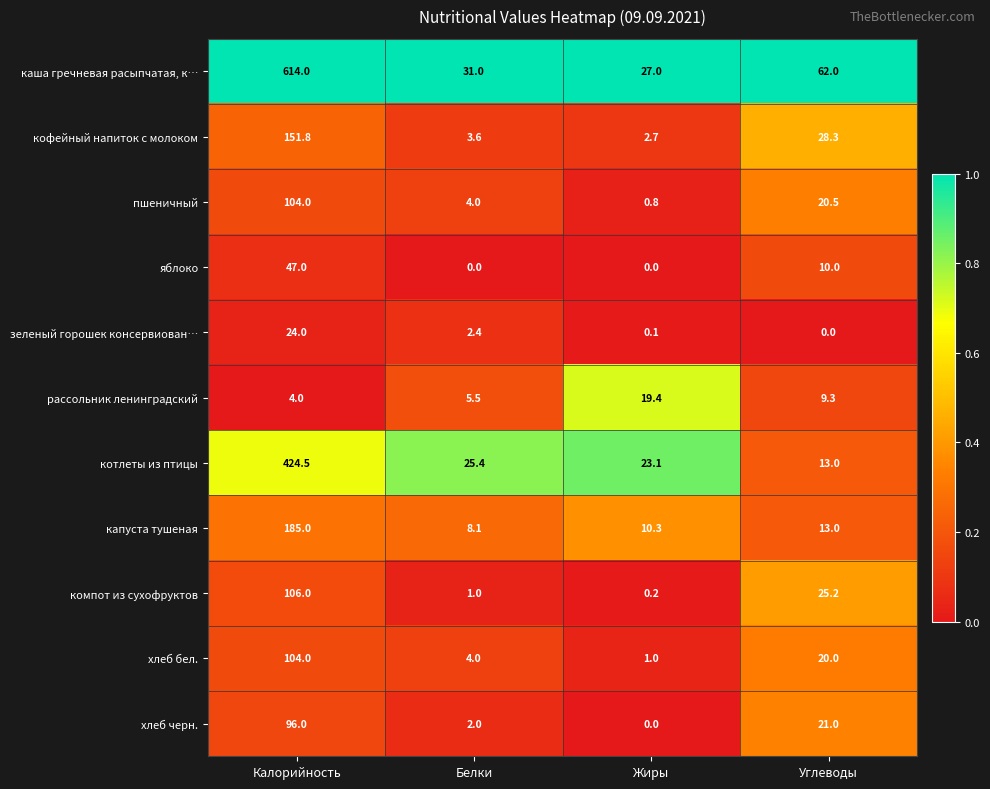

What is the total value across all series at Углеводы?

222.3